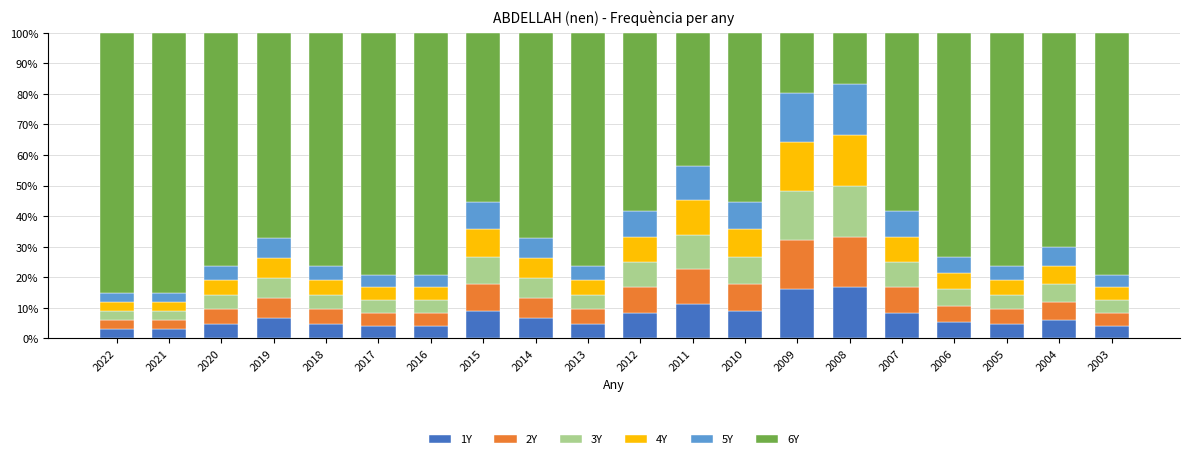

What is the total value across all series at 2005?

100.0